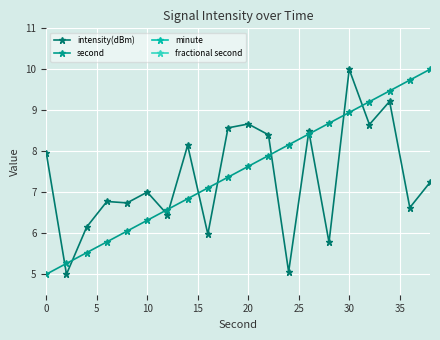

What are all the series names shown in the legend?

intensity(dBm), second, minute, fractional second